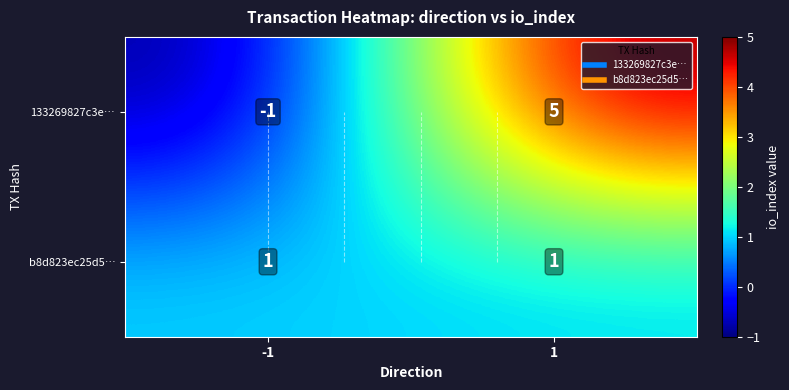

List the series in order of their peak value, highest first.

133269827c3e…, b8d823ec25d5…